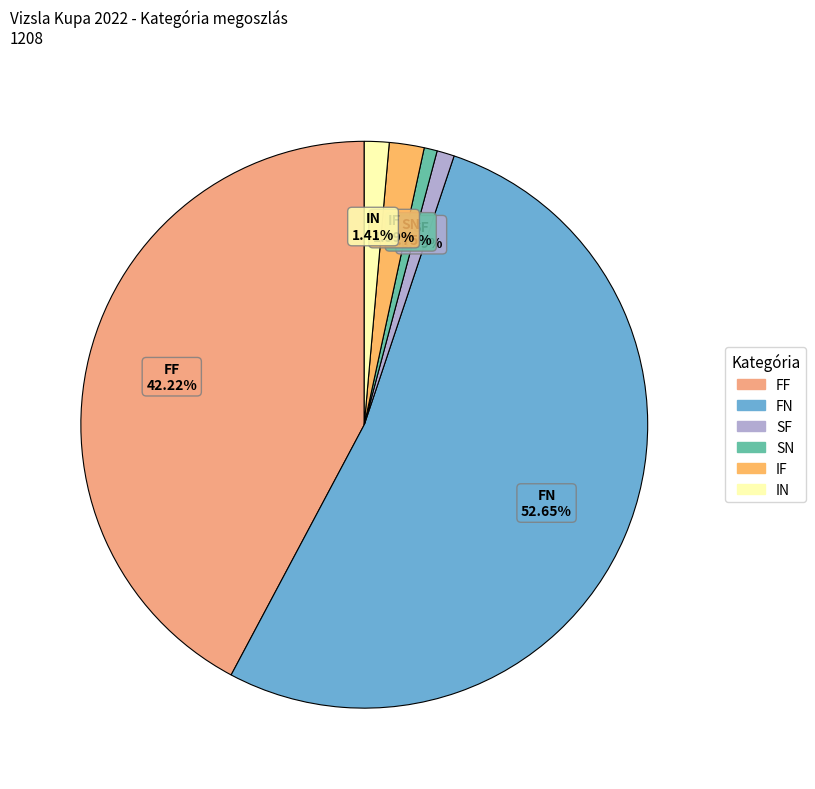

What is the majority slice?

FN